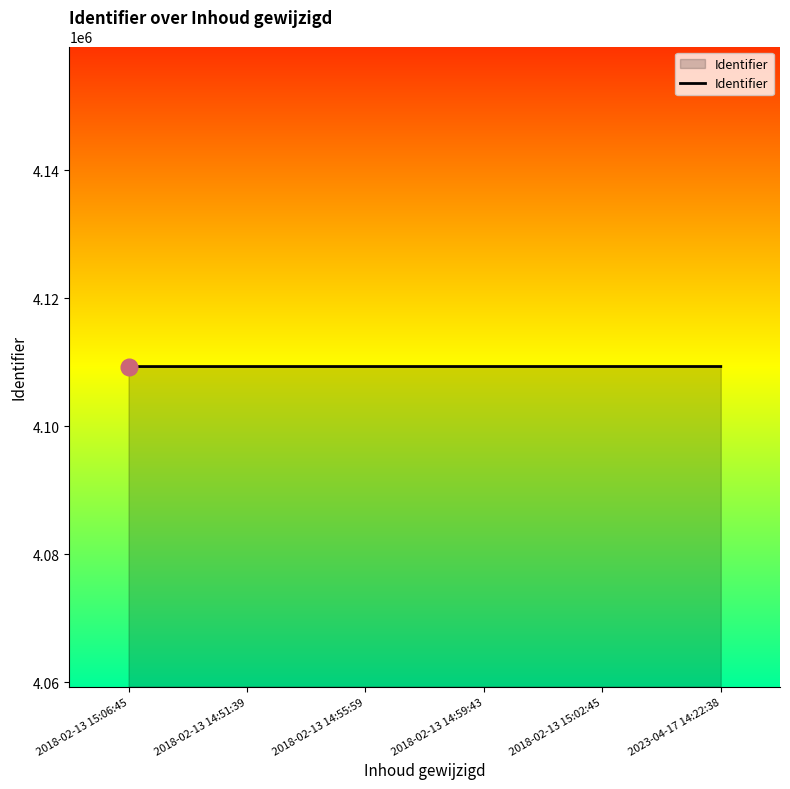

What is the difference between the second highest and minimum values?

6